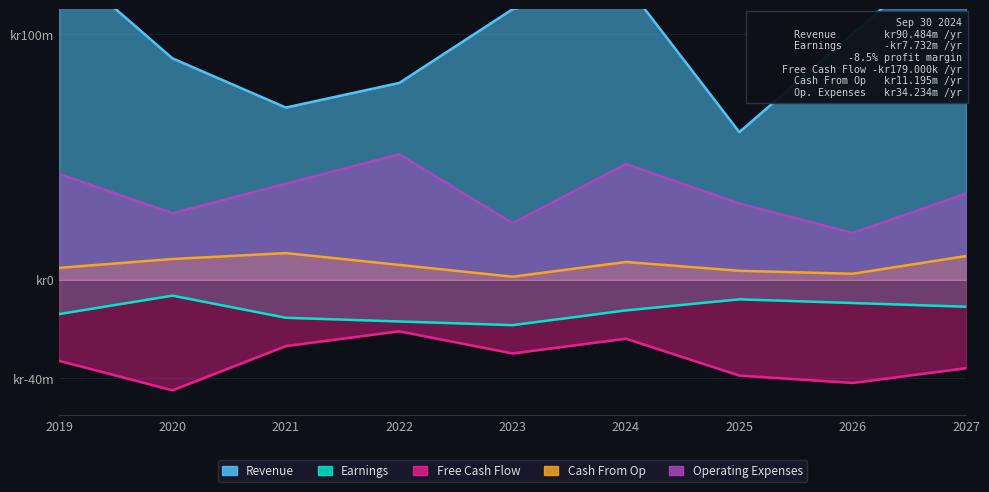

The value of Revenue at 2020 is 90.0. True or false?

True